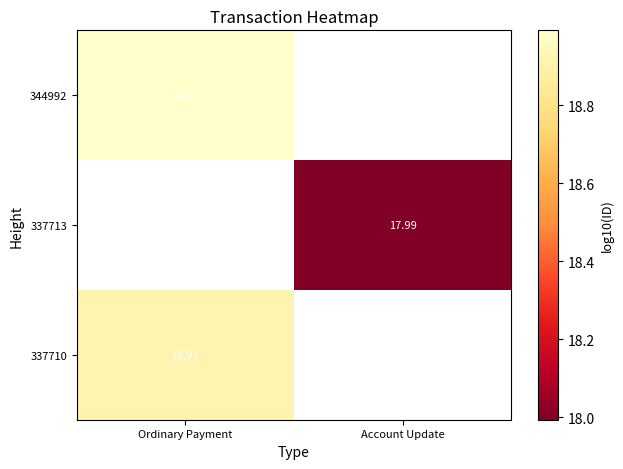

How many positive values does the 337710 series have?

1